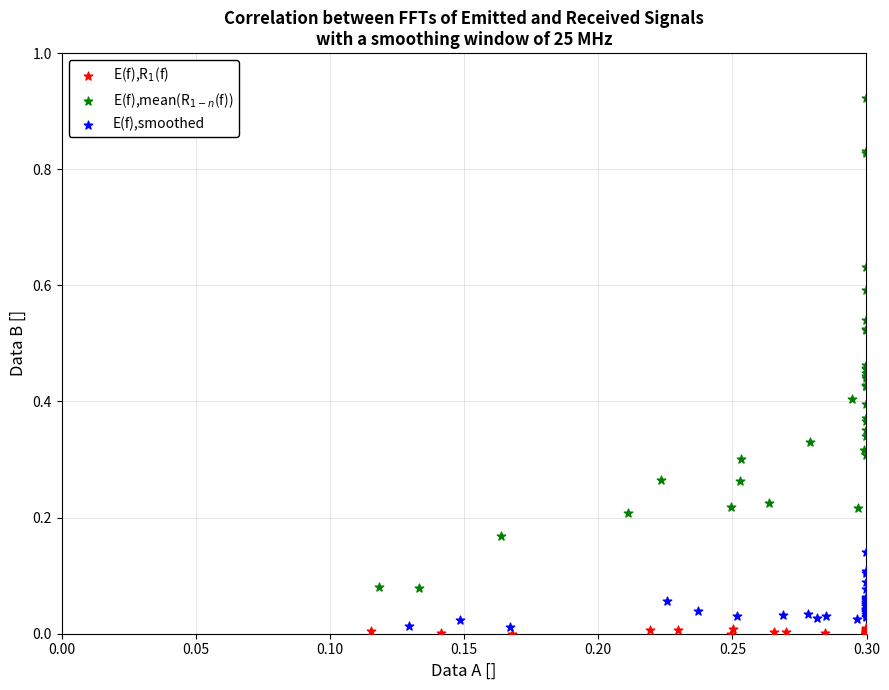

What are all the series names shown in the legend?

E(f),R$_1$(f), E(f),mean(R$_{1-n}$(f)), E(f),smoothed